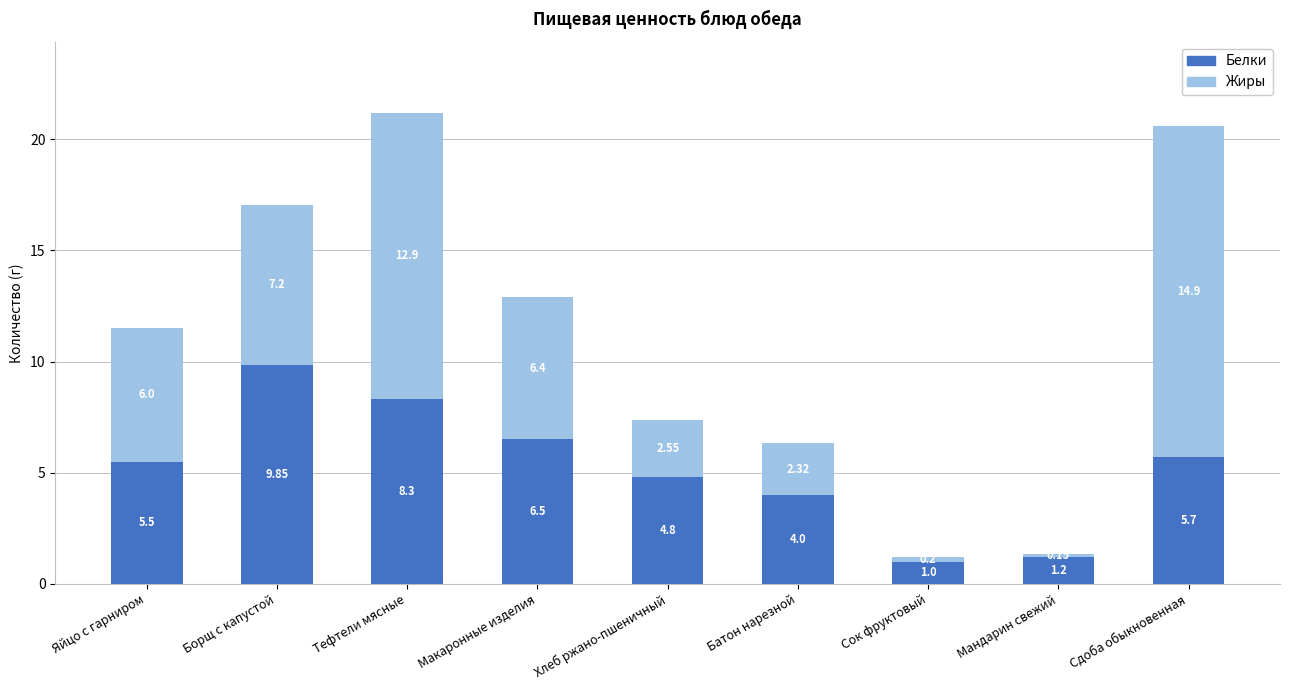

What is the sum of the Белки values at Тефтели мясные and Сдоба обыкновенная?

14.0